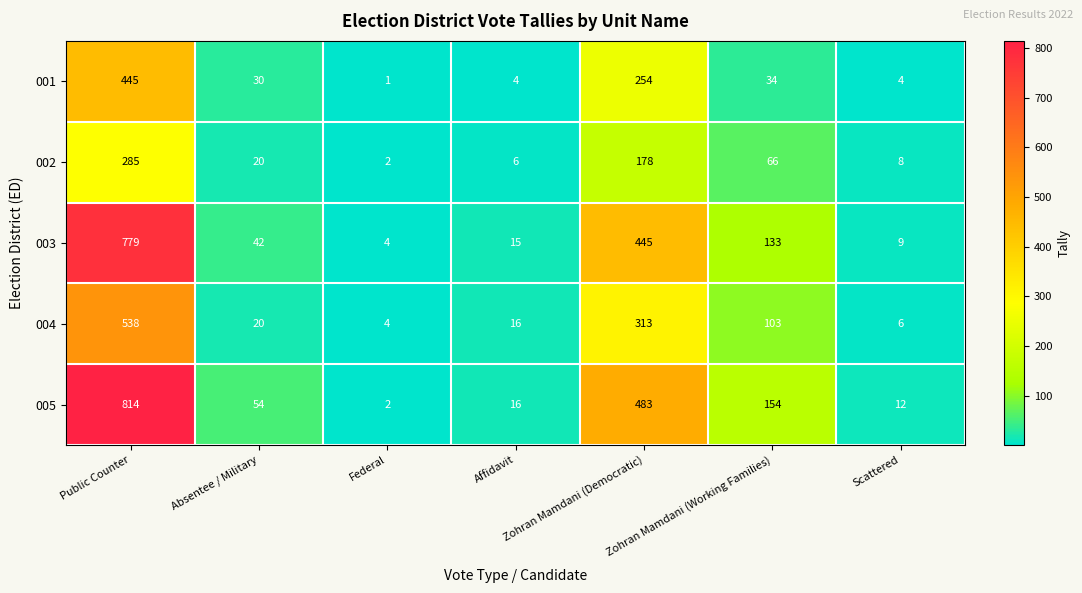

Which series has the widest spread of values?

005